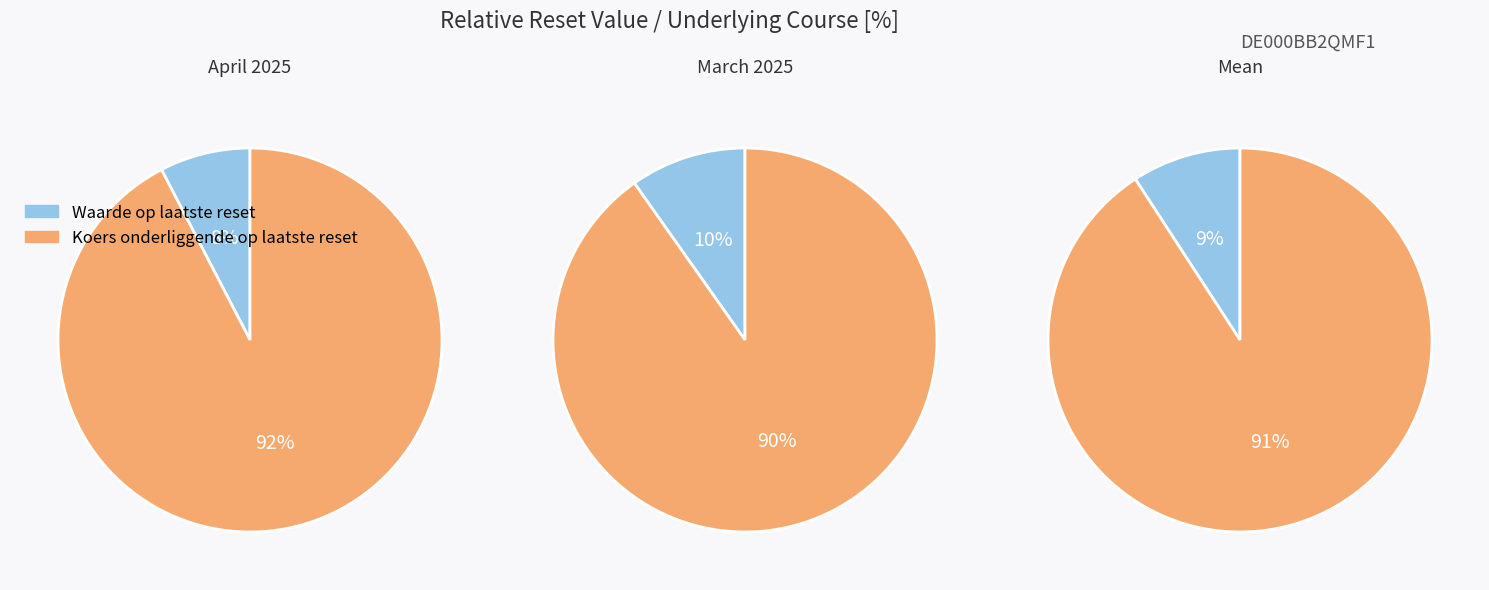

True or false: 32 accounts for 11% of the total.

False